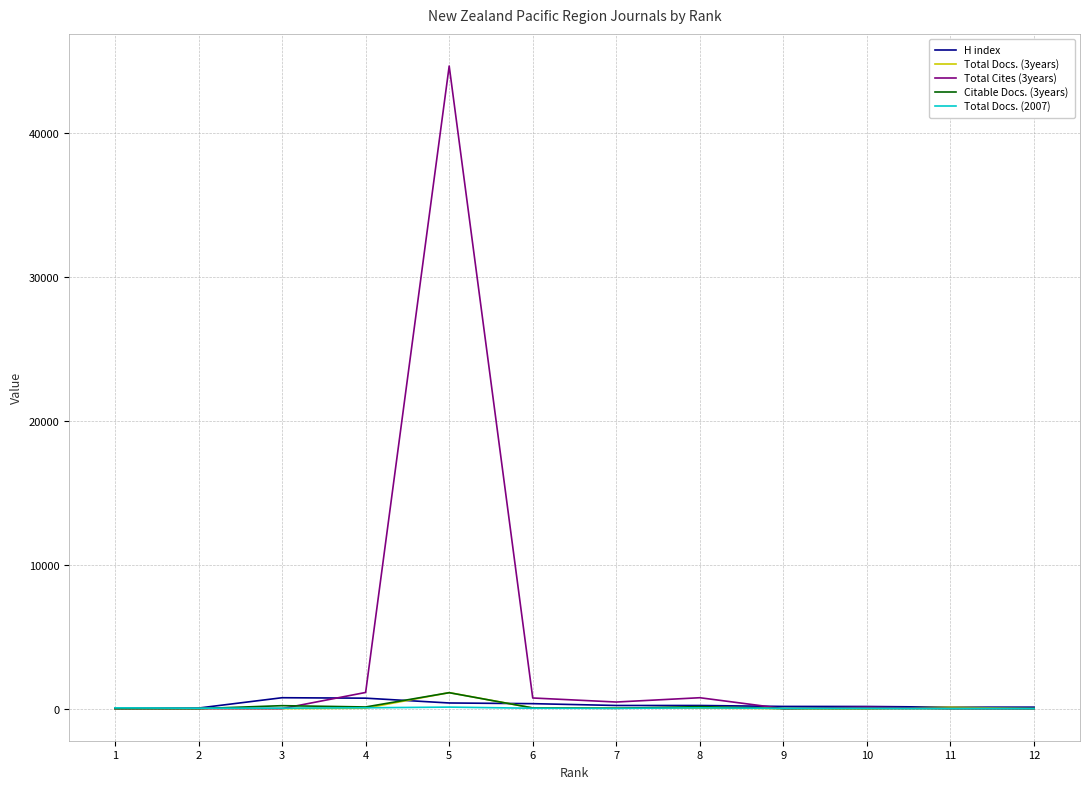

Which series has the largest range (max minus min)?

Total Cites (3years)